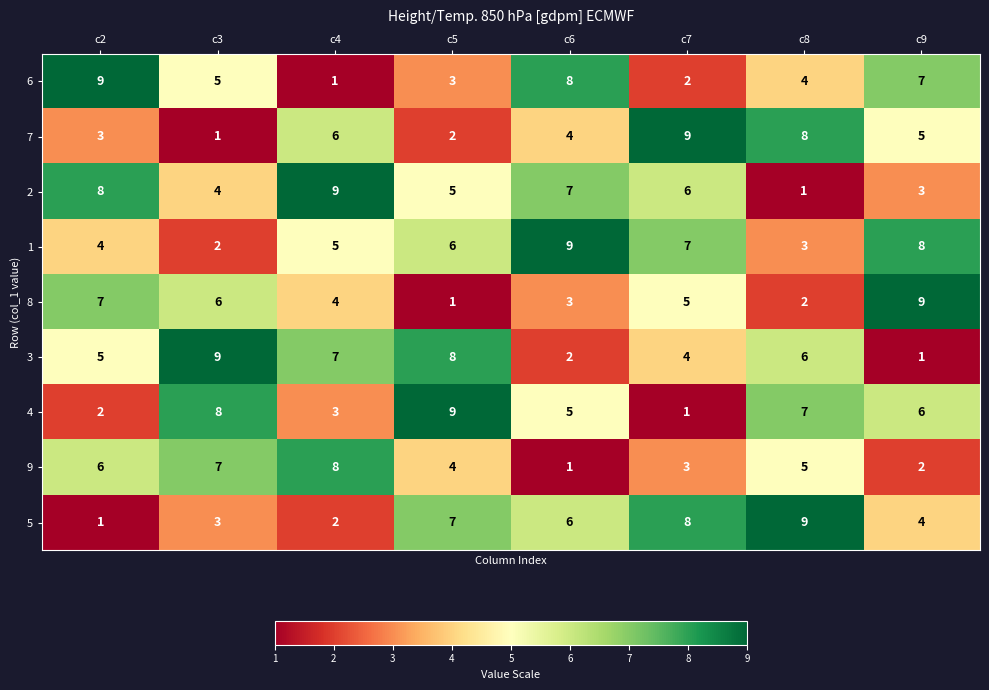

The 2 series shows 2 at c4. True or false?

False